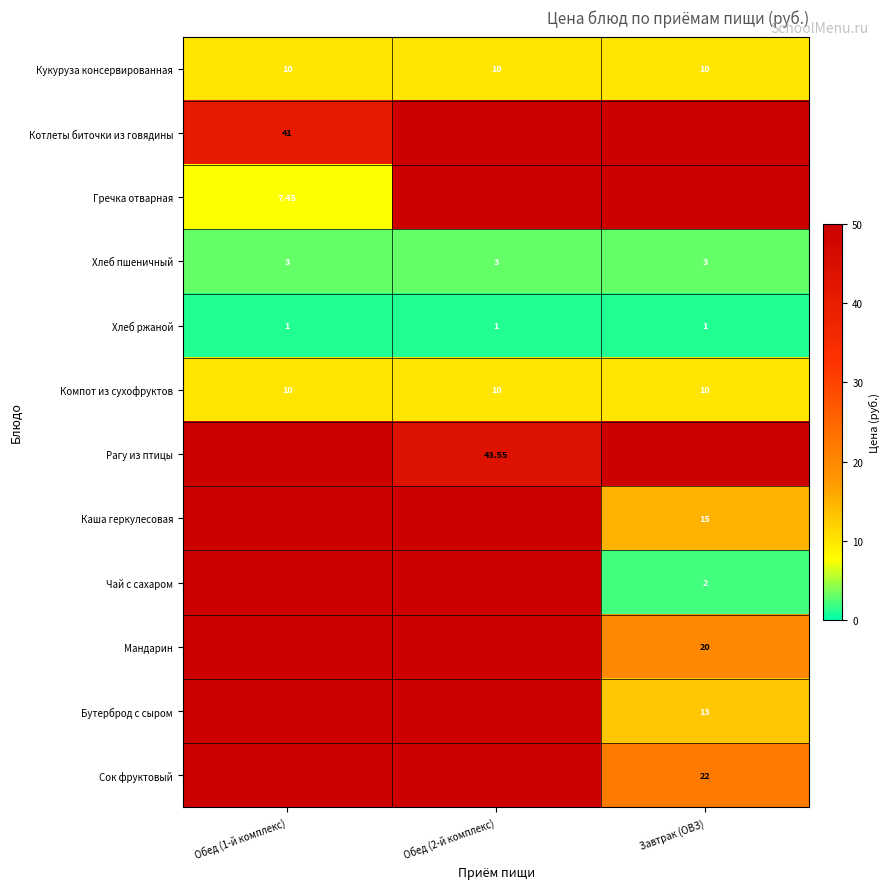

At Обед (1-й комплекс), list the series in order from largest to smallest.

Котлеты биточки из говядины, Кукуруза консервированная, Компот из сухофруктов, Гречка отварная, Хлеб пшеничный, Рагу из птицы, Каша геркулесовая, Чай с сахаром, Мандарин, Бутерброд с сыром, Сок фруктовый, Хлеб ржаной